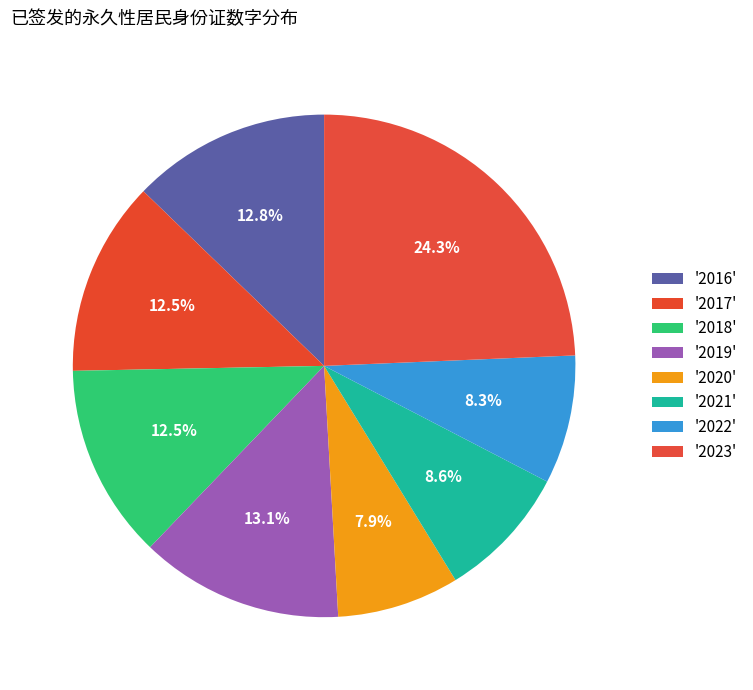

What is the smallest slice in the pie chart?

2020